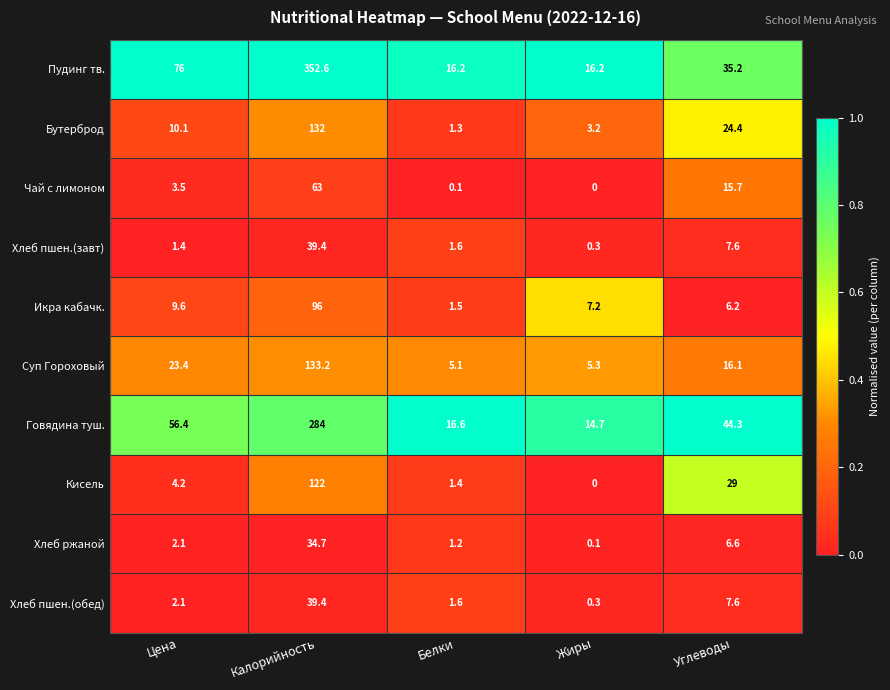

How many distinct data groups are displayed?

10